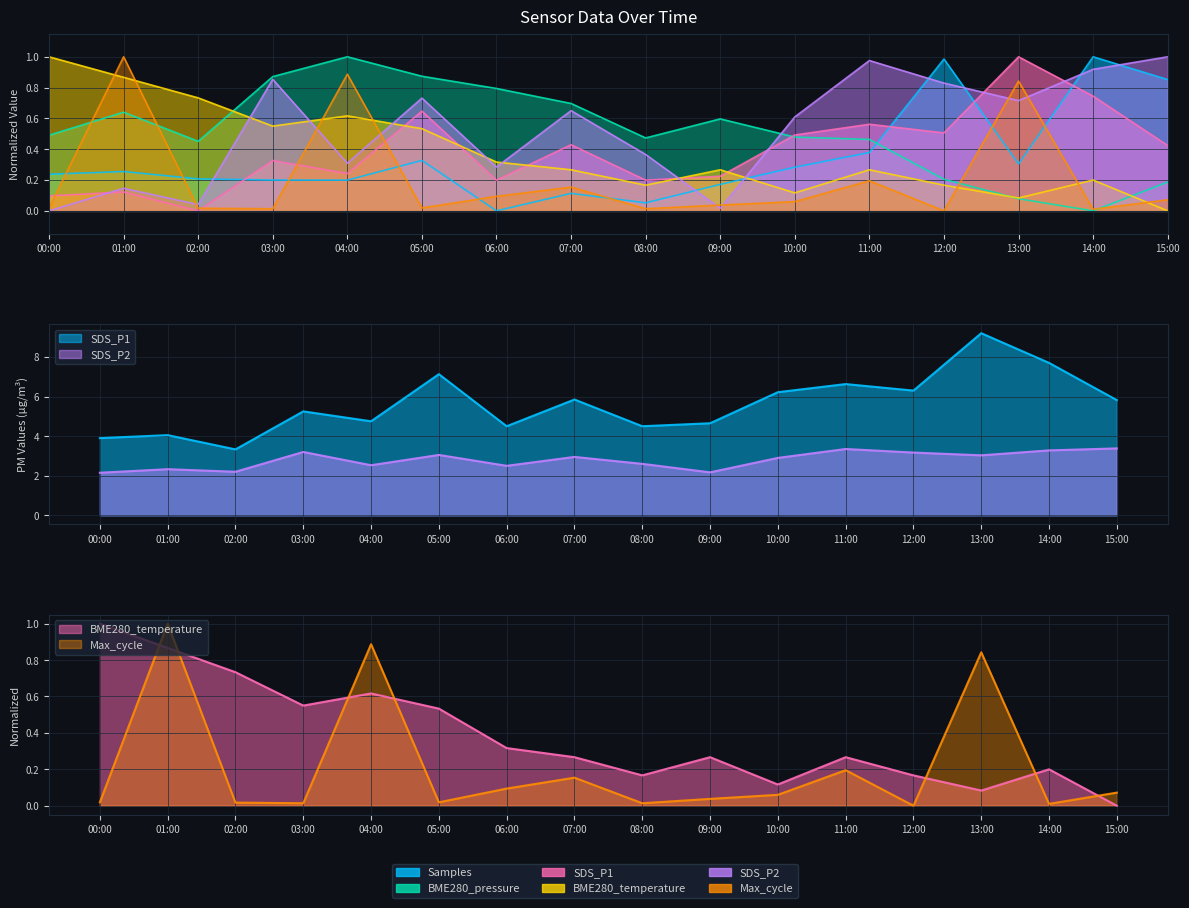

At which category does Samples reach its first local peak?

01:00